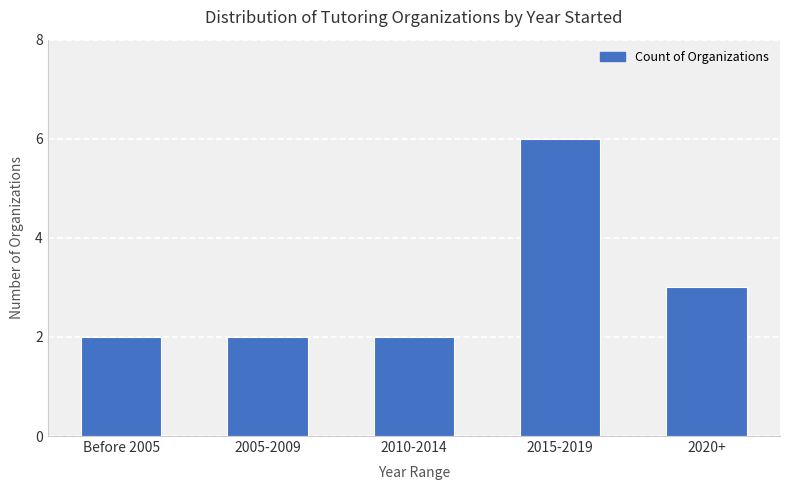

Does the chart contain stacked bars?

No